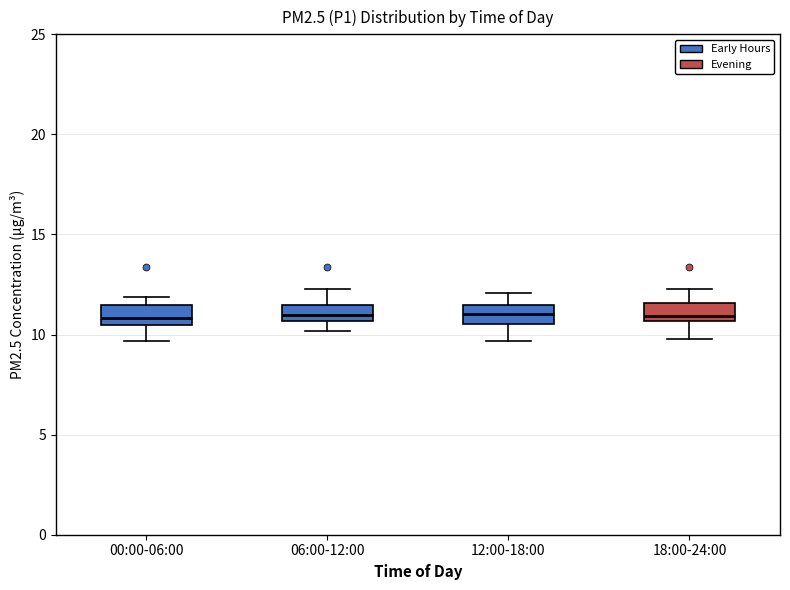

Where is the lower edge of the box for 00:00-06:00 on the y-axis? The values are not printed on the chart, so give them approximately, as read against the axis.

10.5